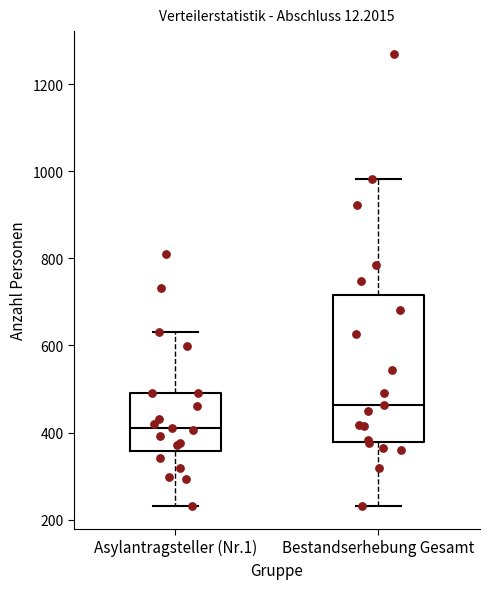

Where does the lower whisker of the box for Asylantragsteller (Nr.1) end on the y-axis? The values are not printed on the chart, so give them approximately, as read against the axis.

240